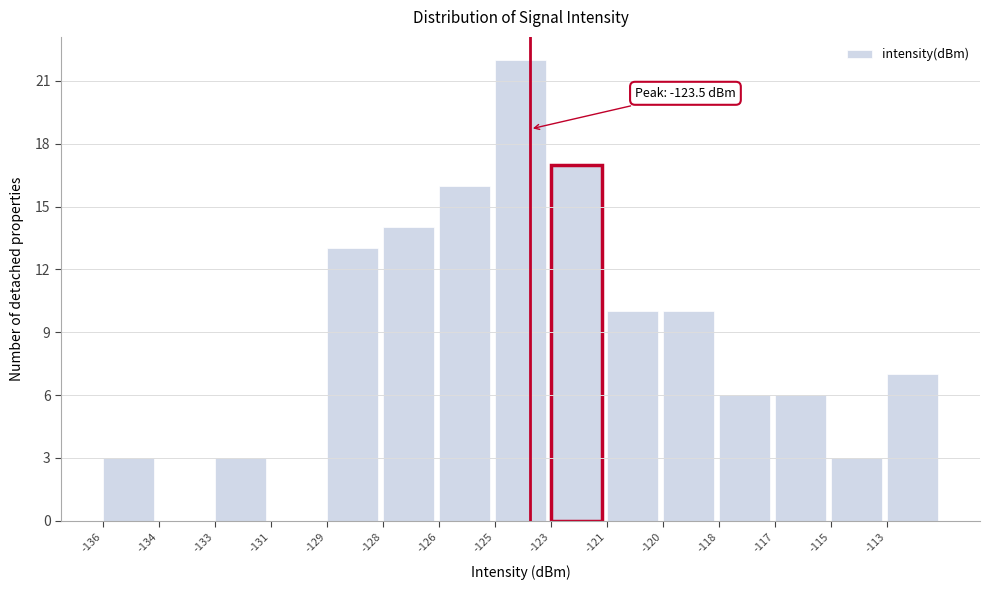

Reading right to left, what are all the values shown in this chart?

-113=7	-115=3	-117=6	-118=6	-120=10	-121=10	-123=17	-125=22	-126=16	-128=14	-129=13	-131=0	-133=3	-134=0	-136=3